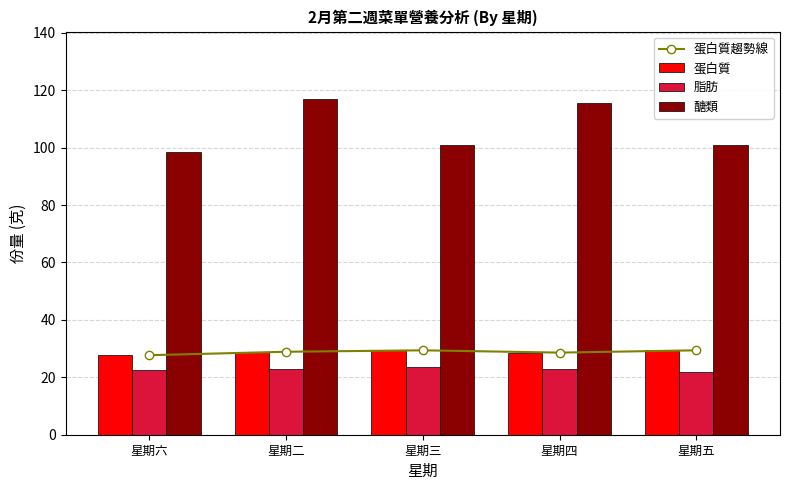

What position from the left is 星期三?

3